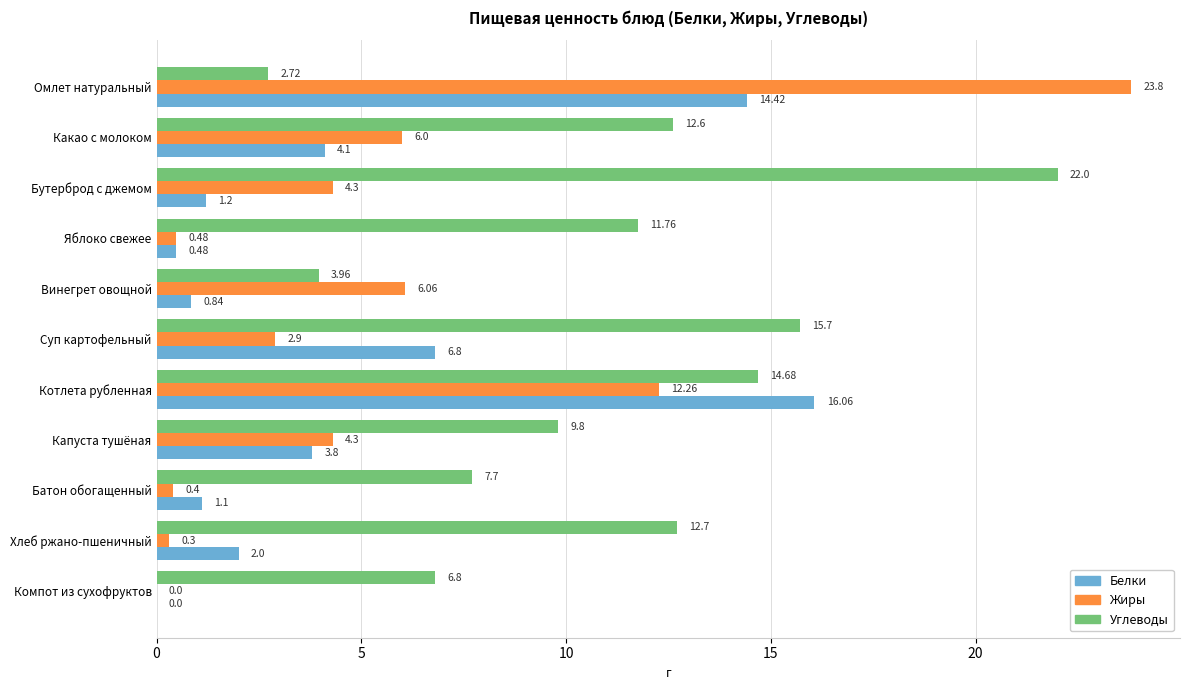

What is the total value across all series at Бутерброд с джемом?

27.5